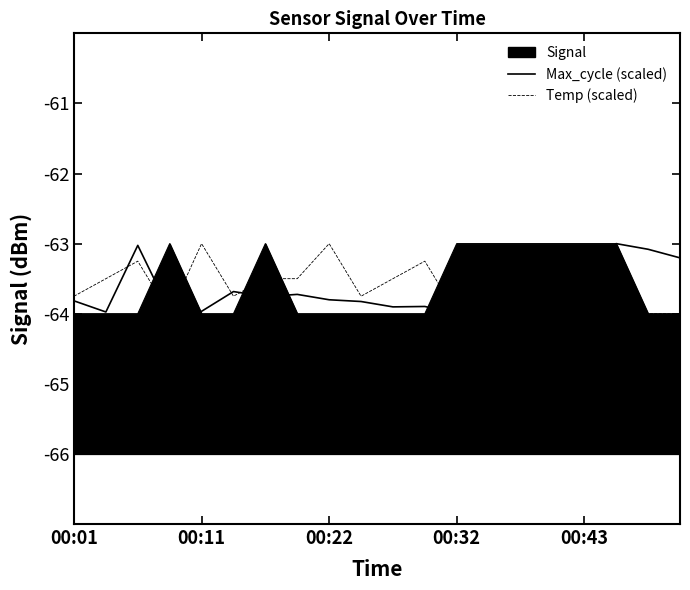

What is the difference between the maximum and minimum values in the Max_cycle (scaled) series?

1.0